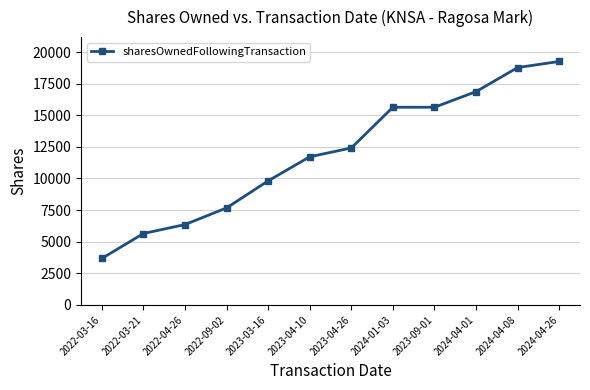

True or false: the data shows 15632 at 2023-09-01.

True